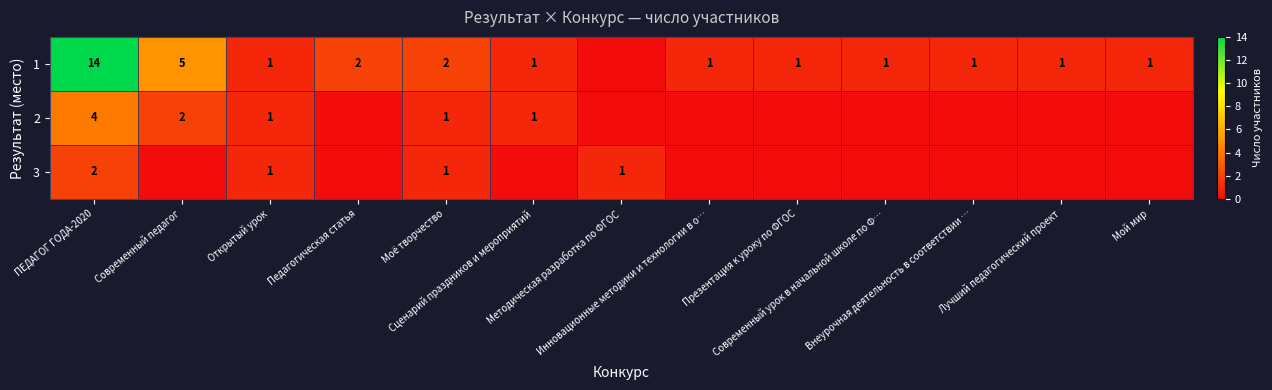

Is it true that 2 equals 0 at Современный урок в начальной школе по Ф…?

True